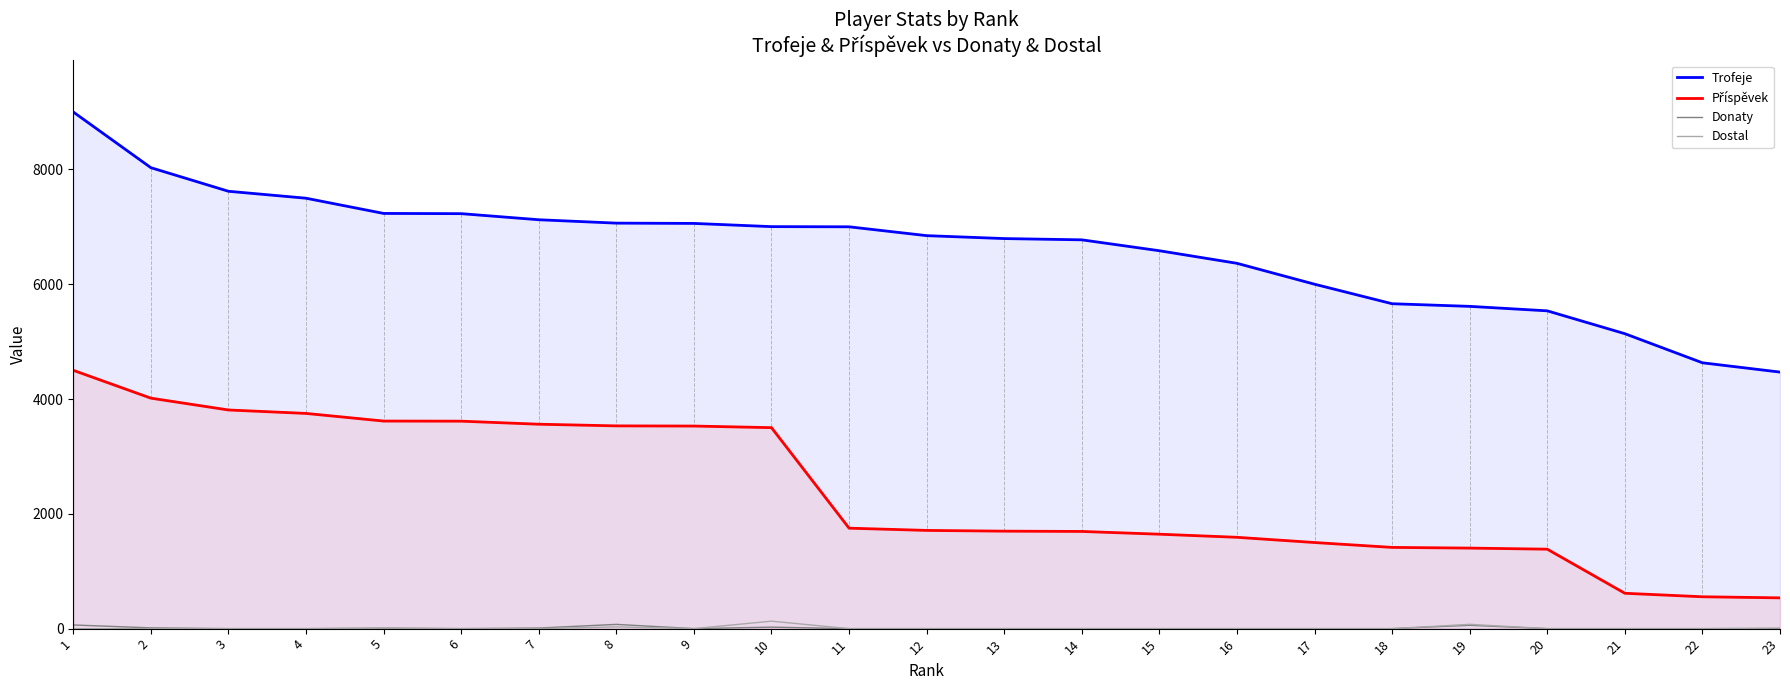

The Trofeje series shows 7233 at 5. True or false?

True